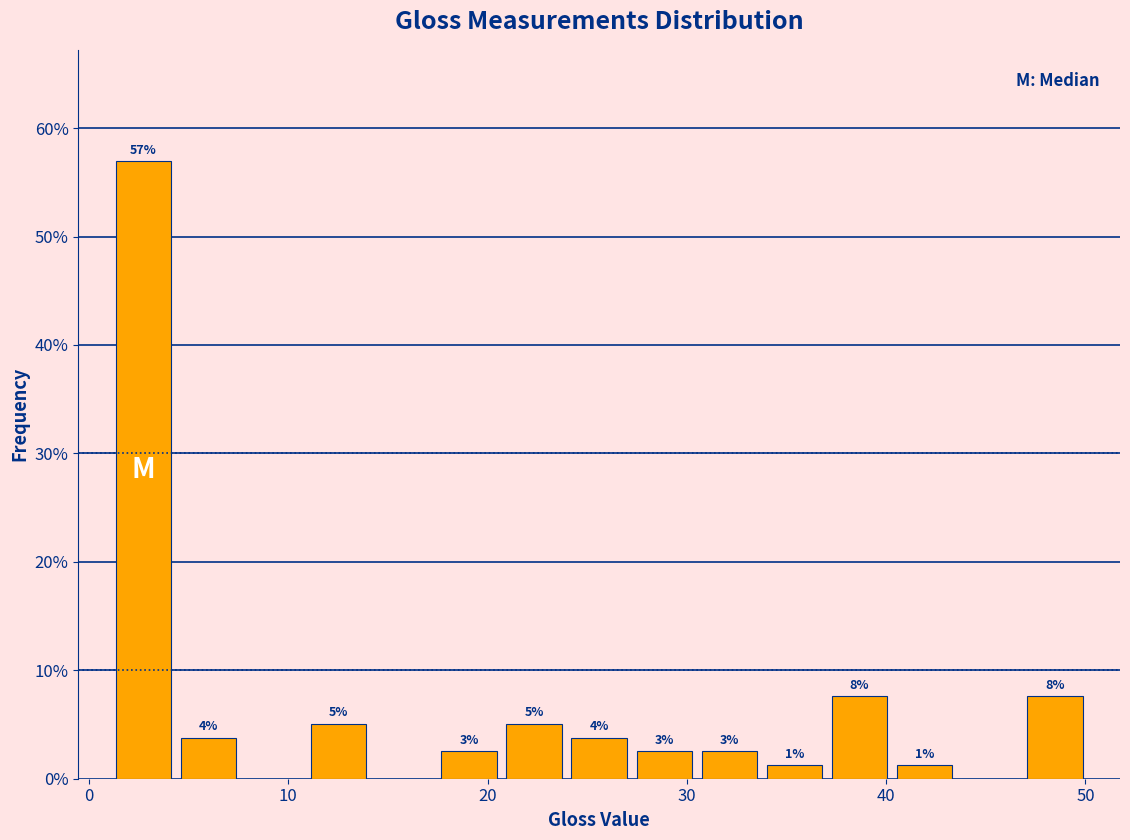

Read against the x-axis, roughly where is the centre of the tallest bar?

3